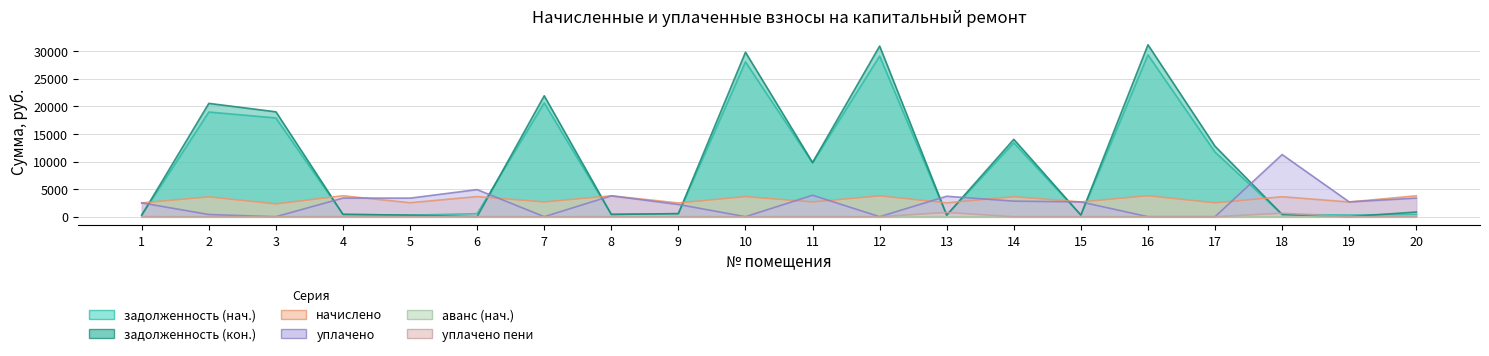

How many values in the уплачено series exceed 2679?

10